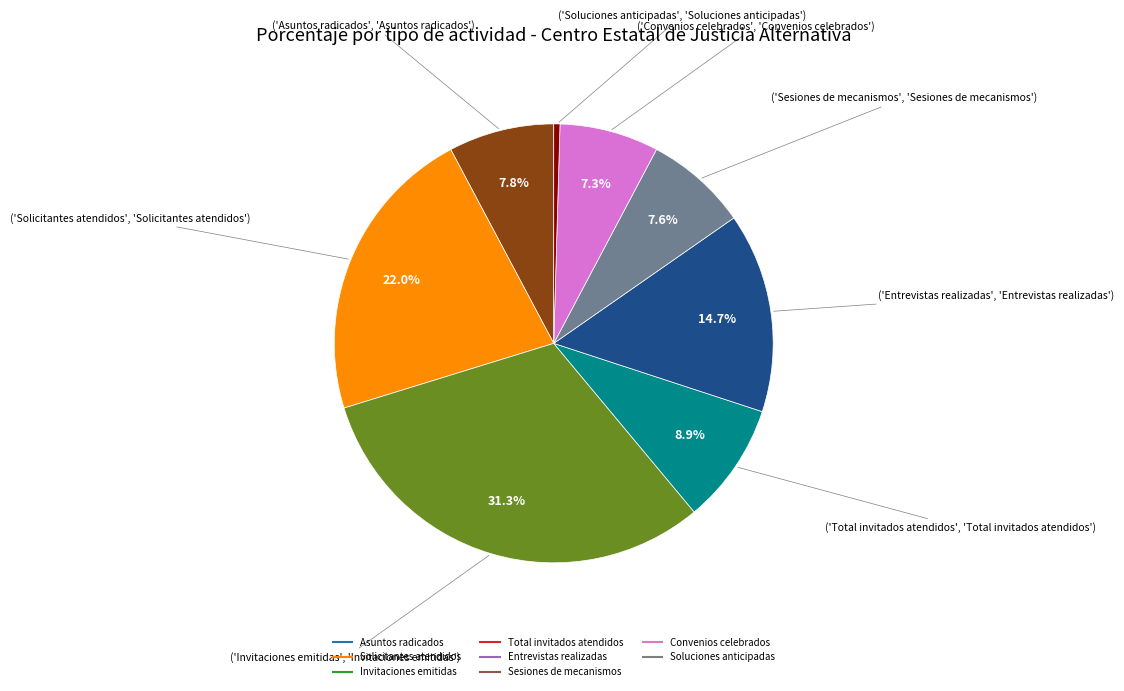

Is there a majority slice in this chart?

No